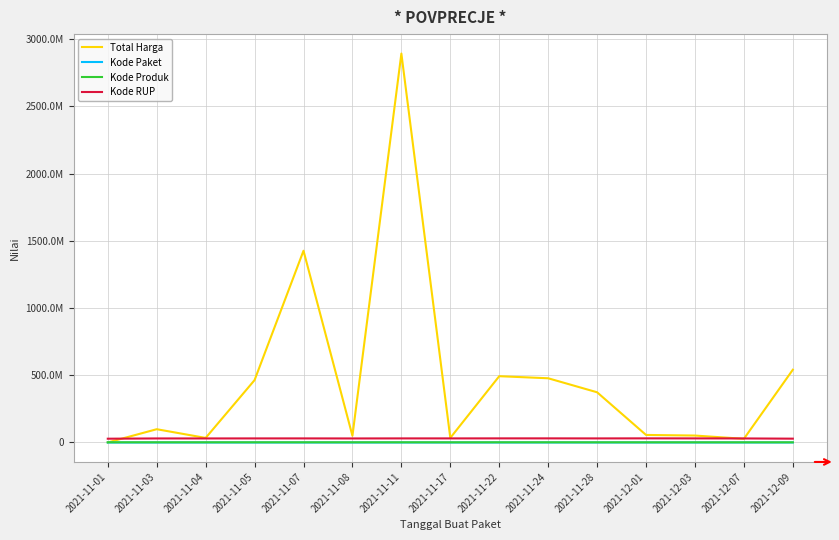

Does the chart display data point markers on the line(s)?

No